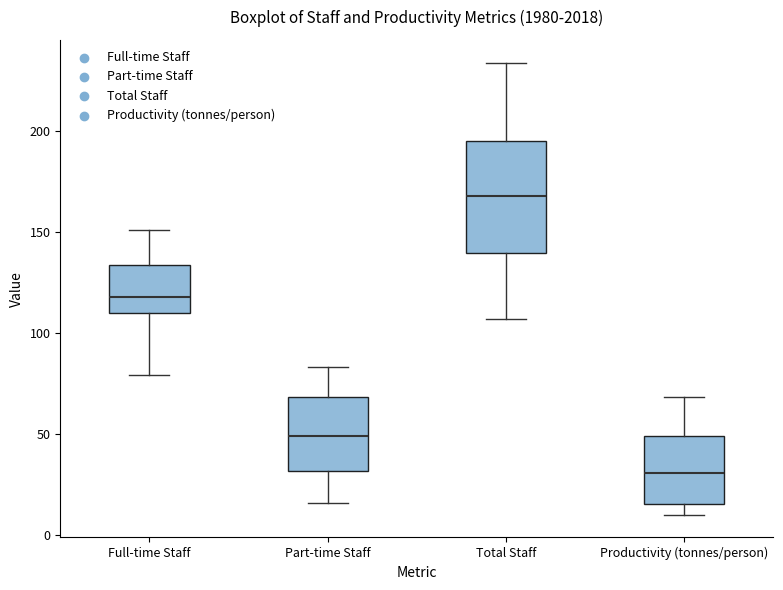

Reading left to right, transcribe this box plot: for each box, give where its median line is, the range the box spans, and where its two whiskers end, as read against the y-axis. The values are not printed on the chart, so give them approximately, as read against the axis.

Full-time Staff: median 120, box 110 to 135, whiskers 80 to 150
Part-time Staff: median 50, box 30 to 70, whiskers 15 to 85
Total Staff: median 170, box 140 to 195, whiskers 105 to 235
Productivity (tonnes/person): median 30, box 15 to 50, whiskers 10 to 70